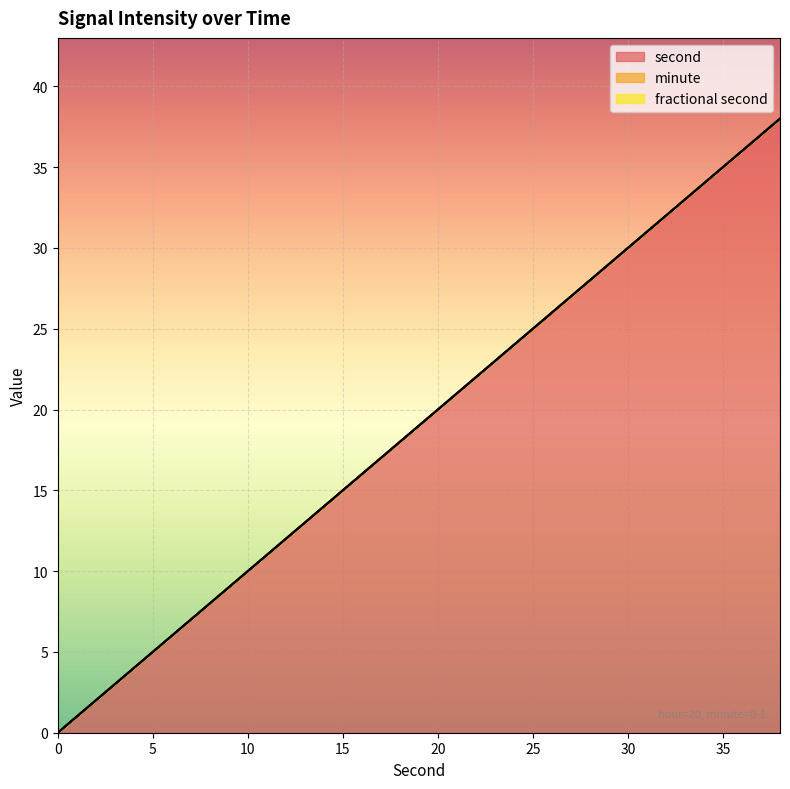

What is the sum of all second values?

380